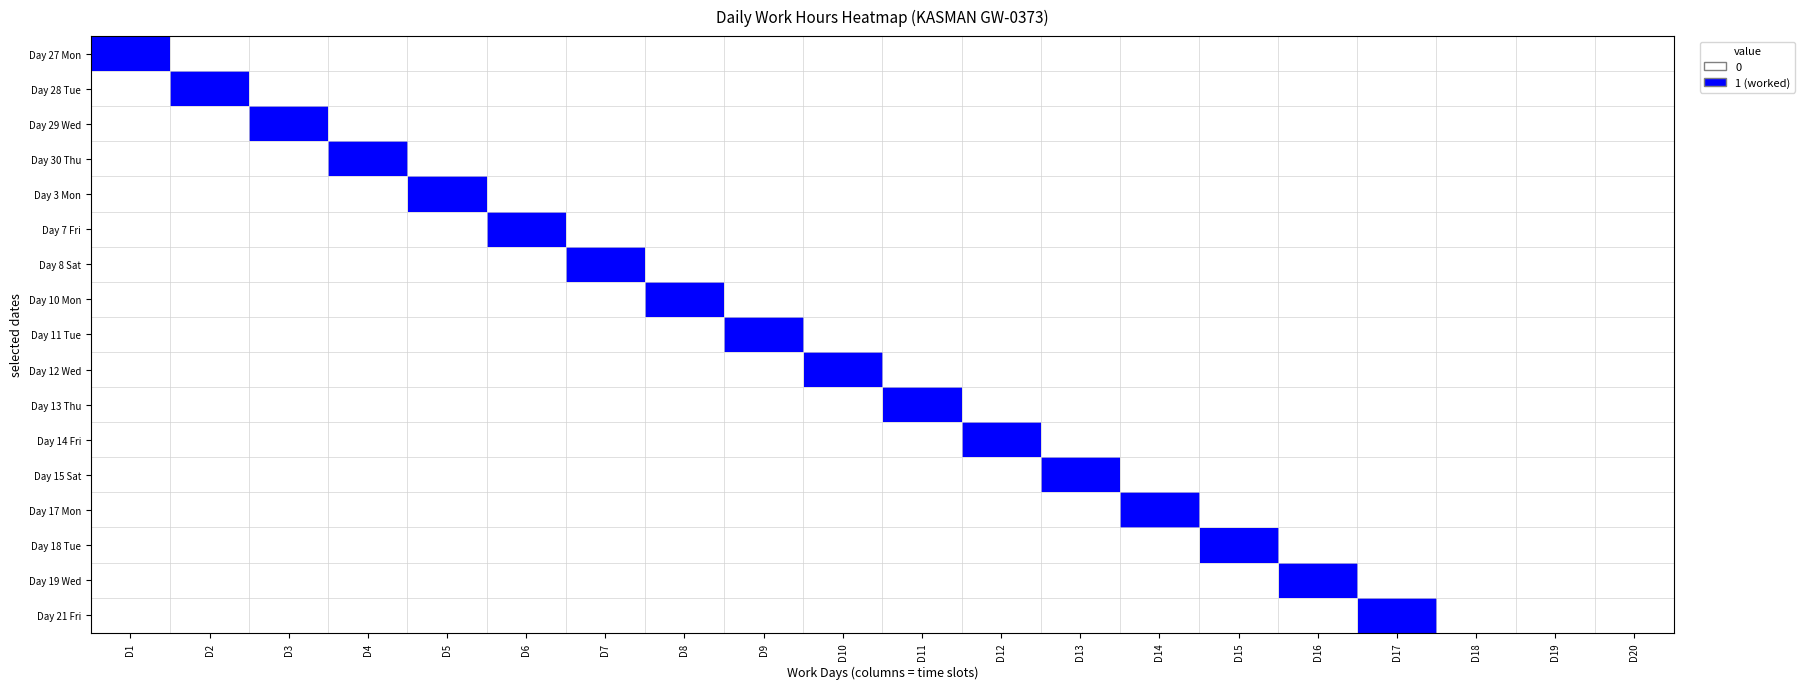

Reading left to right, list all the values displayed in this chart.

Day 27 Mon: D1=1	D2=0	D3=0	D4=0	D5=0	D6=0	D7=0	D8=0	D9=0	D10=0	D11=0	D12=0	D13=0	D14=0	D15=0	D16=0	D17=0	D18=0	D19=0	D20=0
Day 28 Tue: D1=0	D2=1	D3=0	D4=0	D5=0	D6=0	D7=0	D8=0	D9=0	D10=0	D11=0	D12=0	D13=0	D14=0	D15=0	D16=0	D17=0	D18=0	D19=0	D20=0
Day 29 Wed: D1=0	D2=0	D3=1	D4=0	D5=0	D6=0	D7=0	D8=0	D9=0	D10=0	D11=0	D12=0	D13=0	D14=0	D15=0	D16=0	D17=0	D18=0	D19=0	D20=0
Day 30 Thu: D1=0	D2=0	D3=0	D4=1	D5=0	D6=0	D7=0	D8=0	D9=0	D10=0	D11=0	D12=0	D13=0	D14=0	D15=0	D16=0	D17=0	D18=0	D19=0	D20=0
Day 3 Mon: D1=0	D2=0	D3=0	D4=0	D5=1	D6=0	D7=0	D8=0	D9=0	D10=0	D11=0	D12=0	D13=0	D14=0	D15=0	D16=0	D17=0	D18=0	D19=0	D20=0
Day 7 Fri: D1=0	D2=0	D3=0	D4=0	D5=0	D6=1	D7=0	D8=0	D9=0	D10=0	D11=0	D12=0	D13=0	D14=0	D15=0	D16=0	D17=0	D18=0	D19=0	D20=0
Day 8 Sat: D1=0	D2=0	D3=0	D4=0	D5=0	D6=0	D7=1	D8=0	D9=0	D10=0	D11=0	D12=0	D13=0	D14=0	D15=0	D16=0	D17=0	D18=0	D19=0	D20=0
Day 10 Mon: D1=0	D2=0	D3=0	D4=0	D5=0	D6=0	D7=0	D8=1	D9=0	D10=0	D11=0	D12=0	D13=0	D14=0	D15=0	D16=0	D17=0	D18=0	D19=0	D20=0
Day 11 Tue: D1=0	D2=0	D3=0	D4=0	D5=0	D6=0	D7=0	D8=0	D9=1	D10=0	D11=0	D12=0	D13=0	D14=0	D15=0	D16=0	D17=0	D18=0	D19=0	D20=0
Day 12 Wed: D1=0	D2=0	D3=0	D4=0	D5=0	D6=0	D7=0	D8=0	D9=0	D10=1	D11=0	D12=0	D13=0	D14=0	D15=0	D16=0	D17=0	D18=0	D19=0	D20=0
Day 13 Thu: D1=0	D2=0	D3=0	D4=0	D5=0	D6=0	D7=0	D8=0	D9=0	D10=0	D11=1	D12=0	D13=0	D14=0	D15=0	D16=0	D17=0	D18=0	D19=0	D20=0
Day 14 Fri: D1=0	D2=0	D3=0	D4=0	D5=0	D6=0	D7=0	D8=0	D9=0	D10=0	D11=0	D12=1	D13=0	D14=0	D15=0	D16=0	D17=0	D18=0	D19=0	D20=0
Day 15 Sat: D1=0	D2=0	D3=0	D4=0	D5=0	D6=0	D7=0	D8=0	D9=0	D10=0	D11=0	D12=0	D13=1	D14=0	D15=0	D16=0	D17=0	D18=0	D19=0	D20=0
Day 17 Mon: D1=0	D2=0	D3=0	D4=0	D5=0	D6=0	D7=0	D8=0	D9=0	D10=0	D11=0	D12=0	D13=0	D14=1	D15=0	D16=0	D17=0	D18=0	D19=0	D20=0
Day 18 Tue: D1=0	D2=0	D3=0	D4=0	D5=0	D6=0	D7=0	D8=0	D9=0	D10=0	D11=0	D12=0	D13=0	D14=0	D15=1	D16=0	D17=0	D18=0	D19=0	D20=0
Day 19 Wed: D1=0	D2=0	D3=0	D4=0	D5=0	D6=0	D7=0	D8=0	D9=0	D10=0	D11=0	D12=0	D13=0	D14=0	D15=0	D16=1	D17=0	D18=0	D19=0	D20=0
Day 21 Fri: D1=0	D2=0	D3=0	D4=0	D5=0	D6=0	D7=0	D8=0	D9=0	D10=0	D11=0	D12=0	D13=0	D14=0	D15=0	D16=0	D17=1	D18=0	D19=0	D20=0